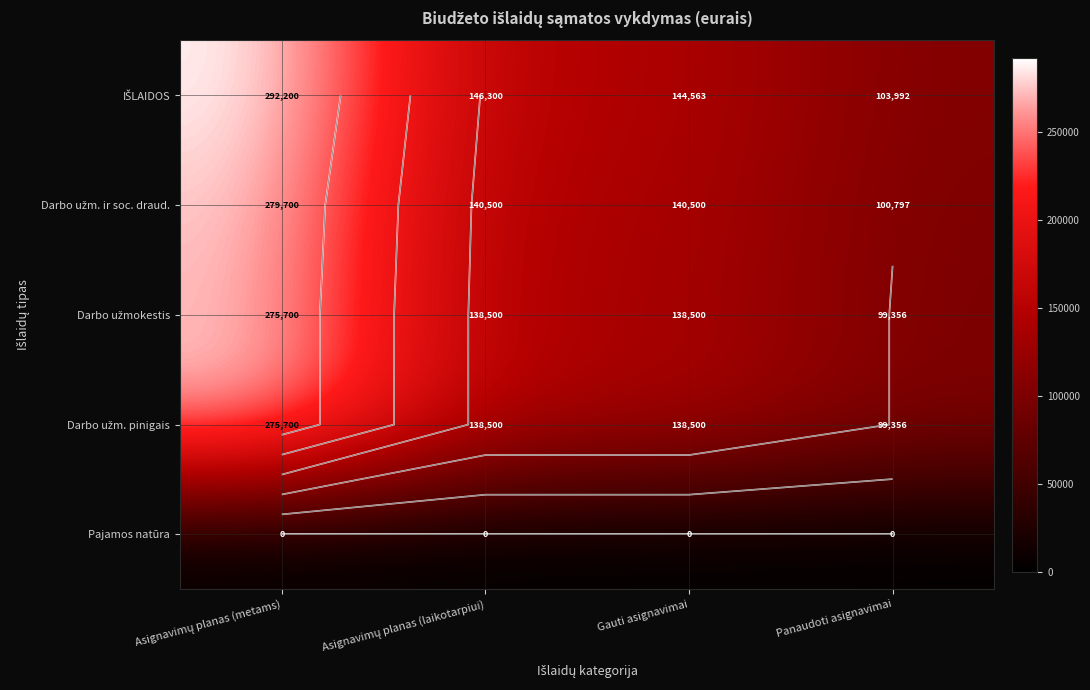

What is the average value of the Darbo užm. ir soc. draud. series?

165374.3